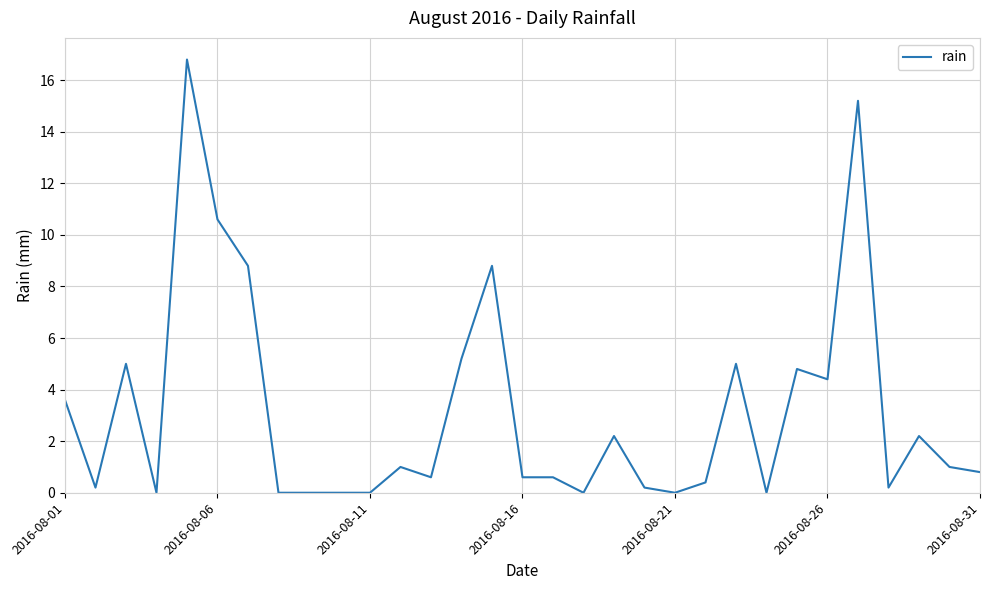

What is the greatest value displayed?

16.8